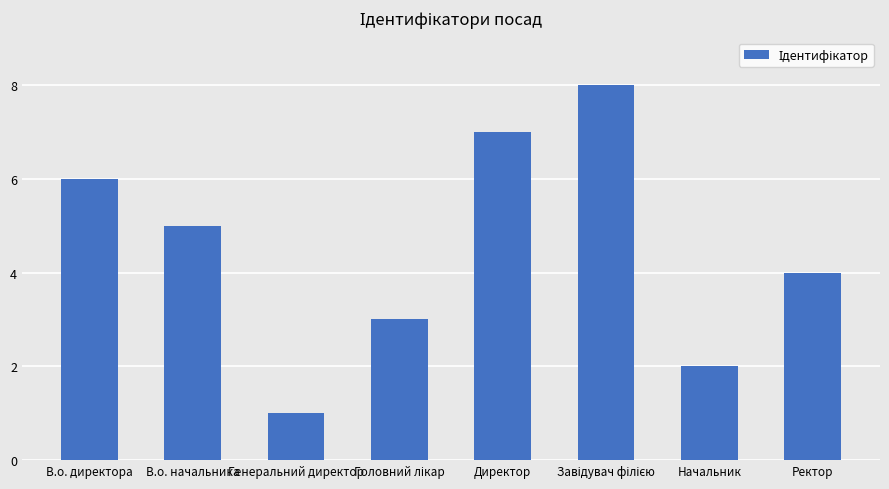

How many series are shown in this chart?

1